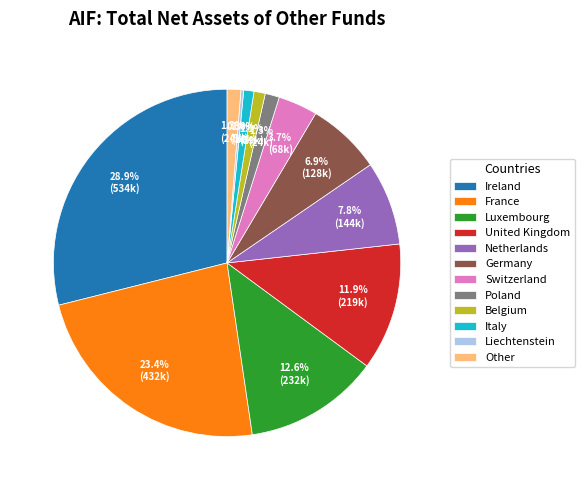

Which category has the biggest portion of the pie?

Ireland